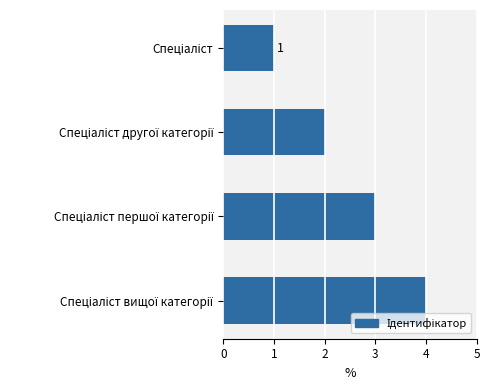

How many values are below 3?

2